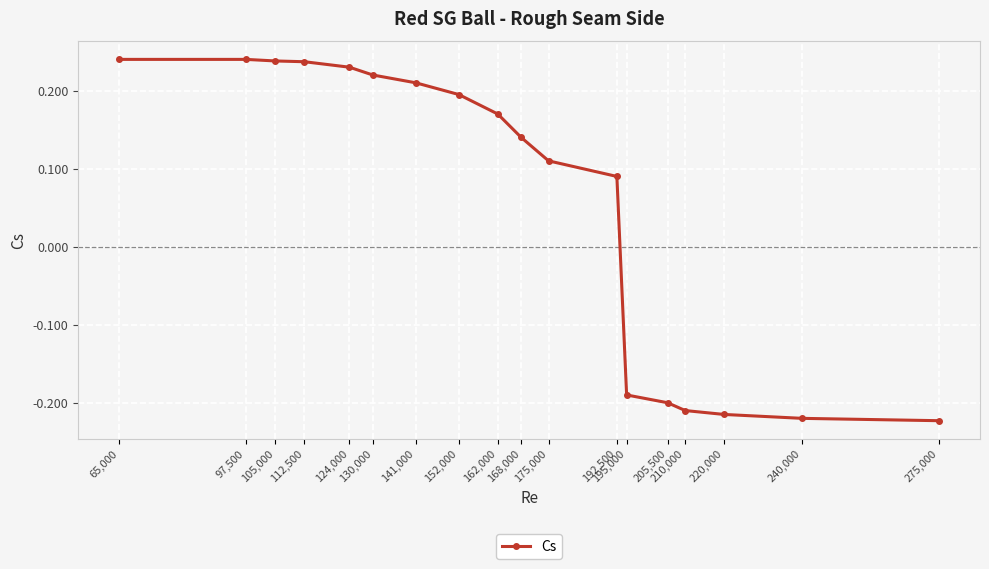

What is the difference between the maximum and minimum values?

0.5